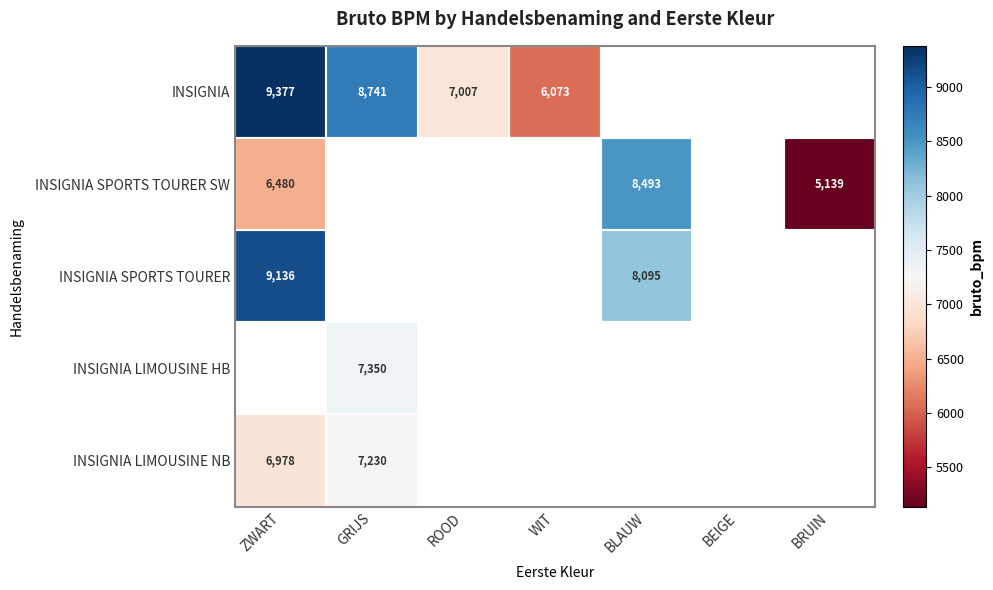

Which has a higher value, ZWART or BLAUW?

BLAUW